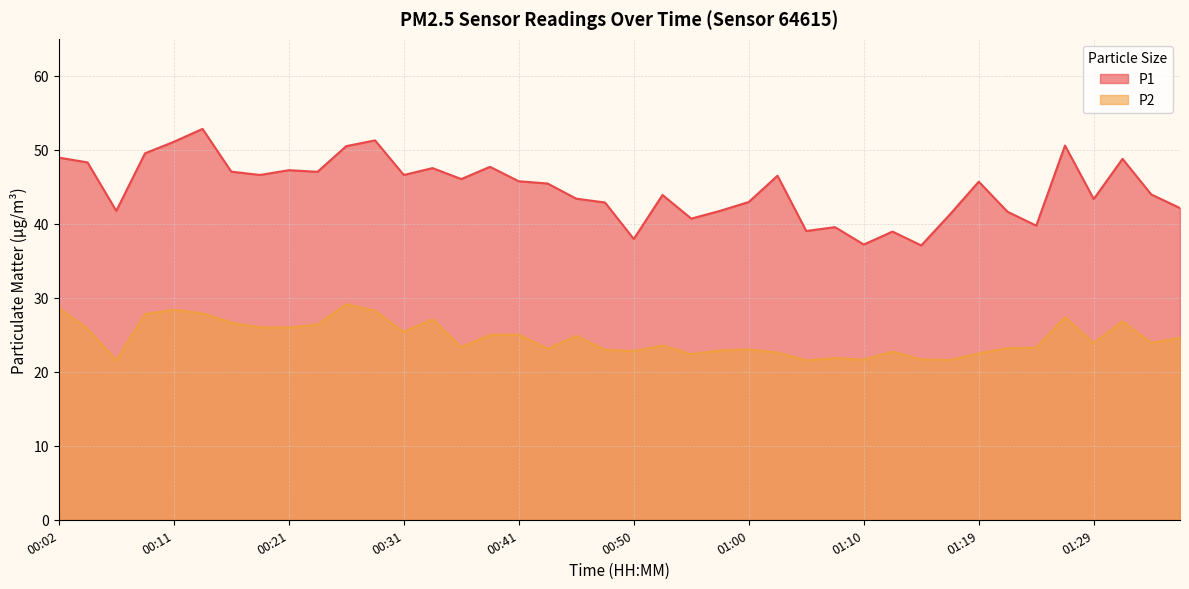

What is the maximum value shown in the chart?

52.8